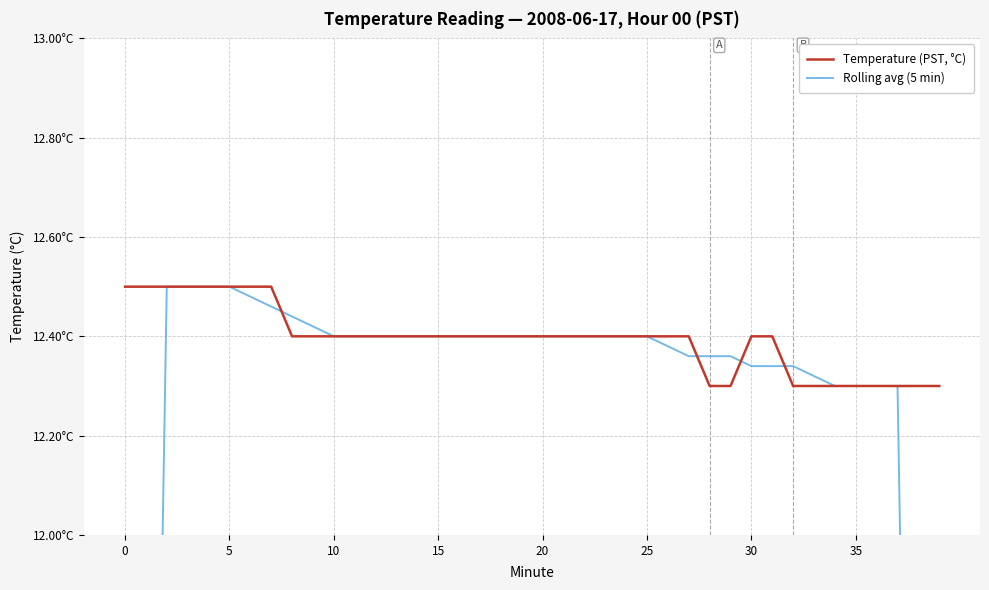

What is the minimum value for Temperature (PST, °C)?

12.3